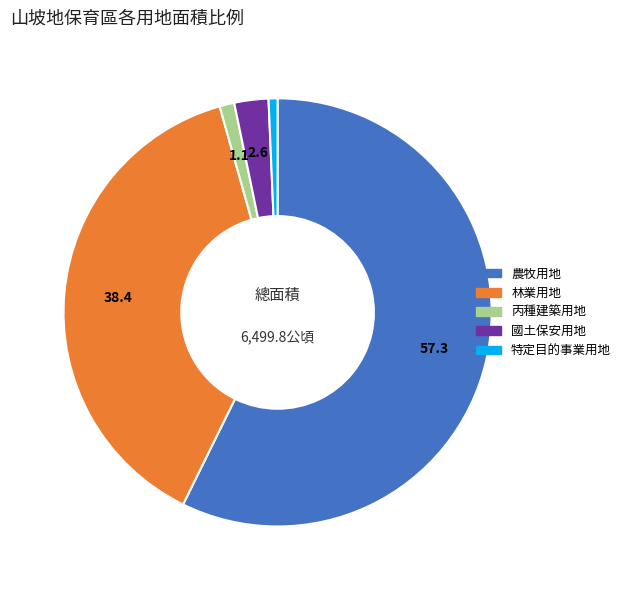

True or false: 丙種建築用地 accounts for 11% of the total.

False